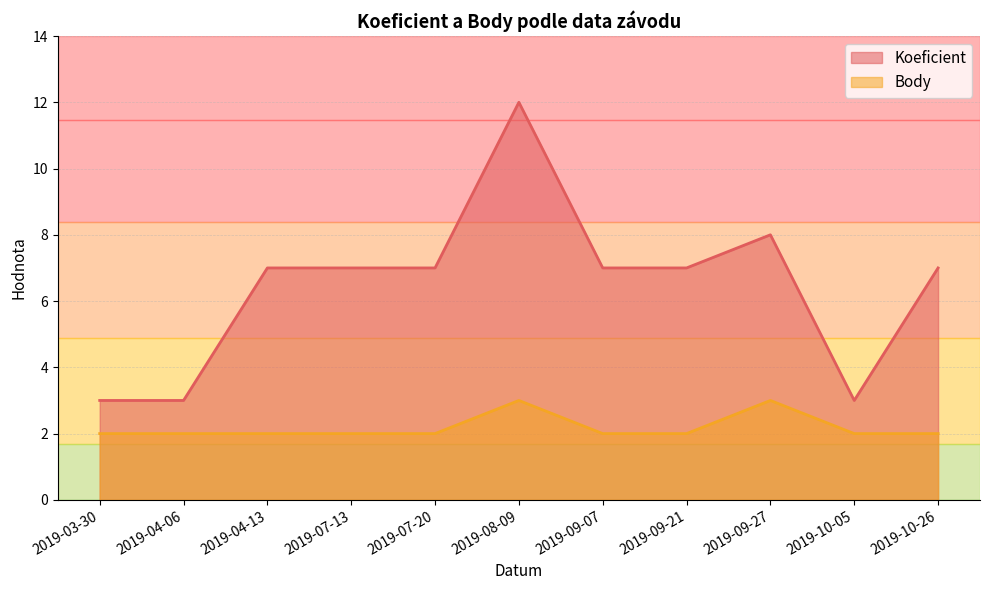

What is the difference between the second highest and minimum values in the Body series?

1